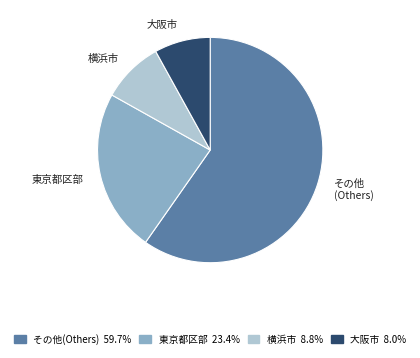

Is there a majority slice in this chart?

Yes